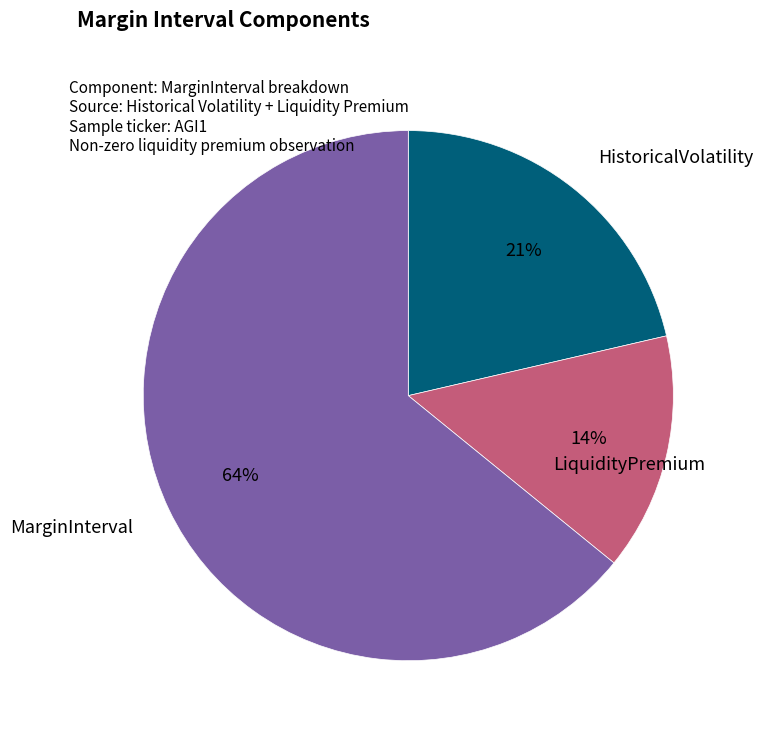

Which has a higher value, LiquidityPremium or HistoricalVolatility?

HistoricalVolatility